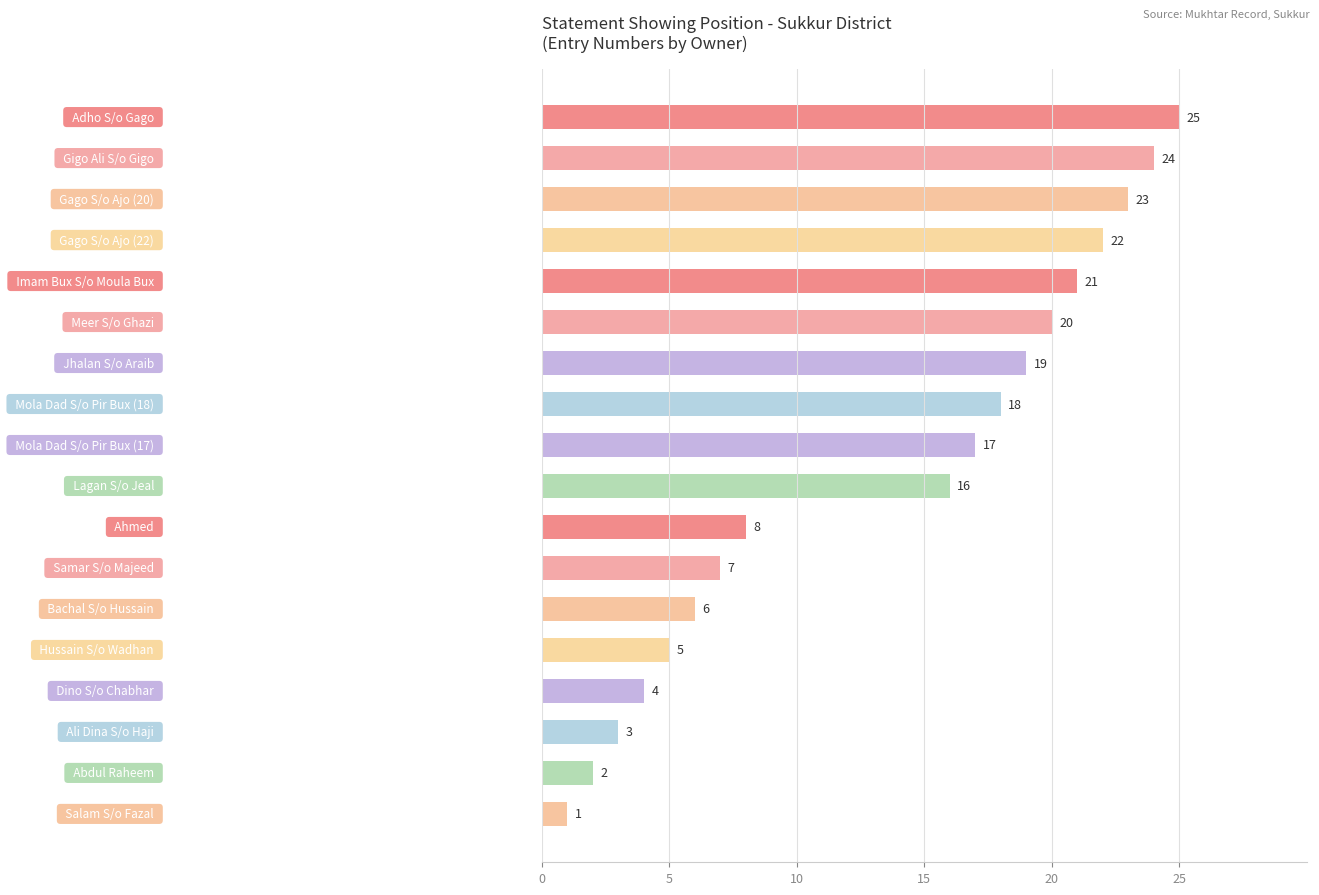

How many distinct data groups are displayed?

1